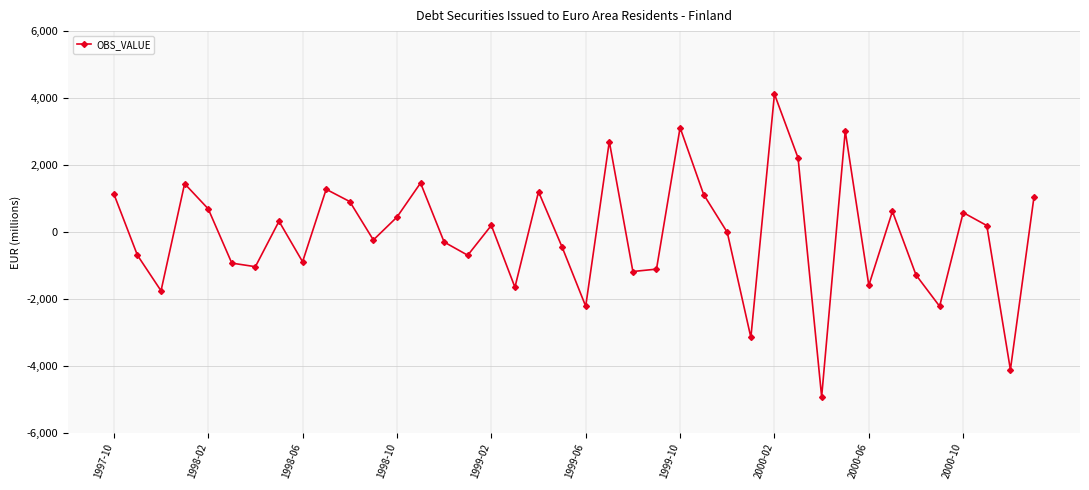

What is the value of the 16th point from the left?

-696.0